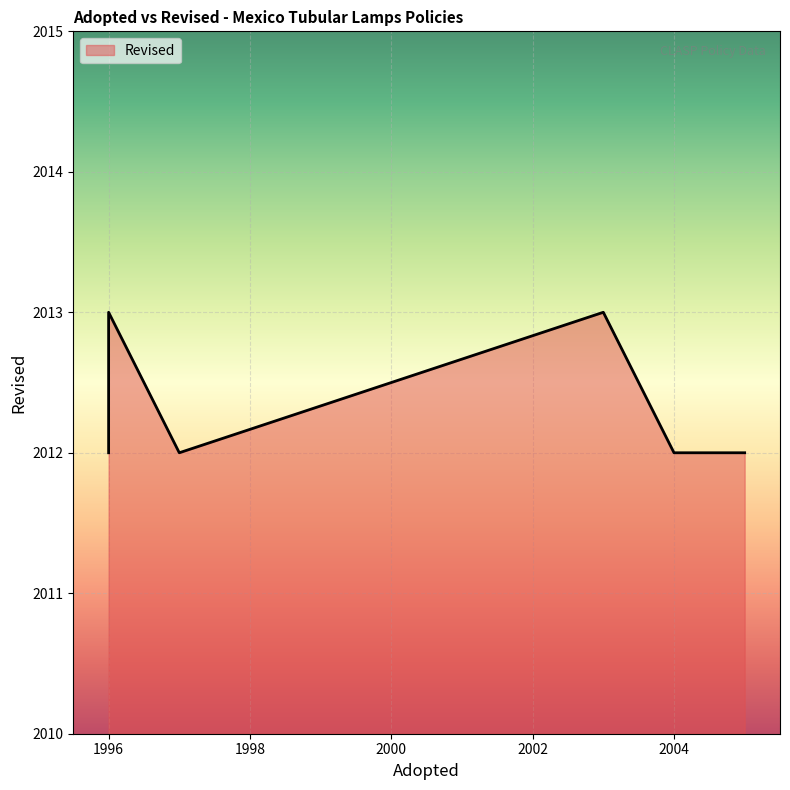

What value does the data have at 1997?

2012